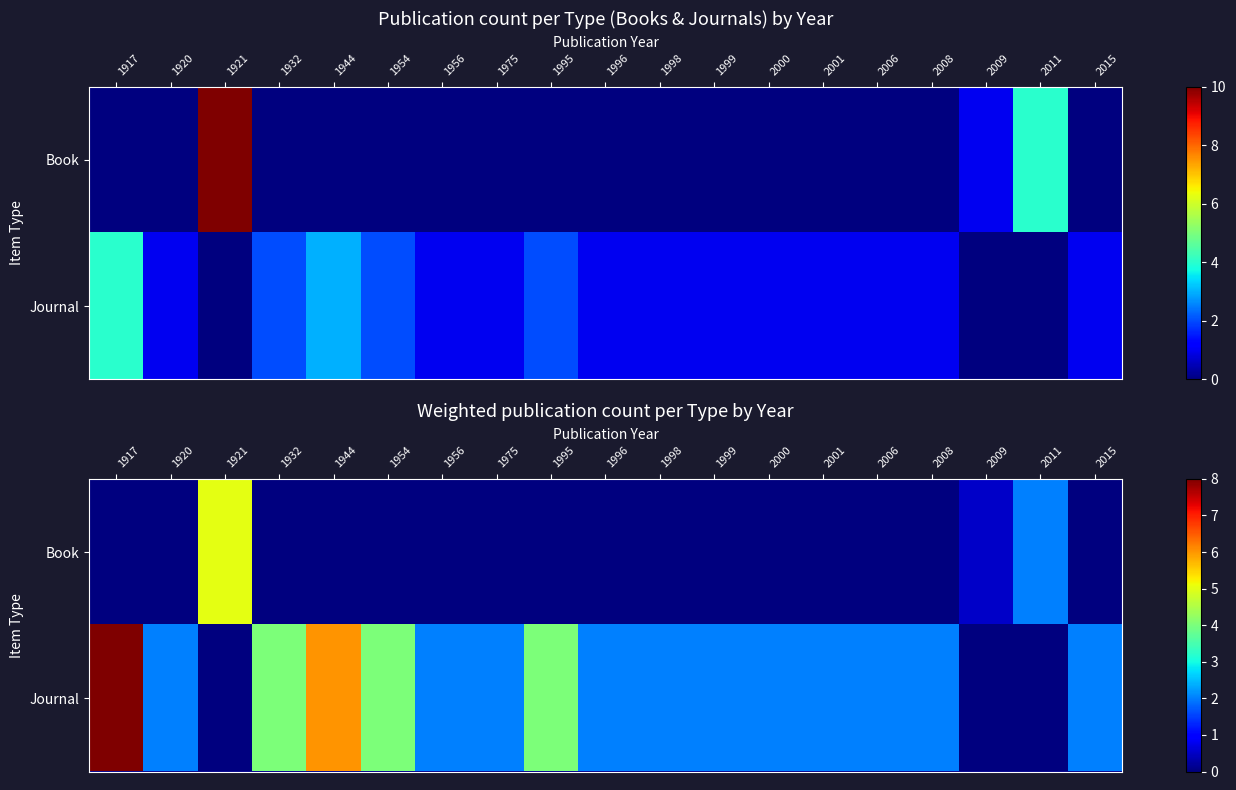

How many values in the Journal series exceed 2?

5